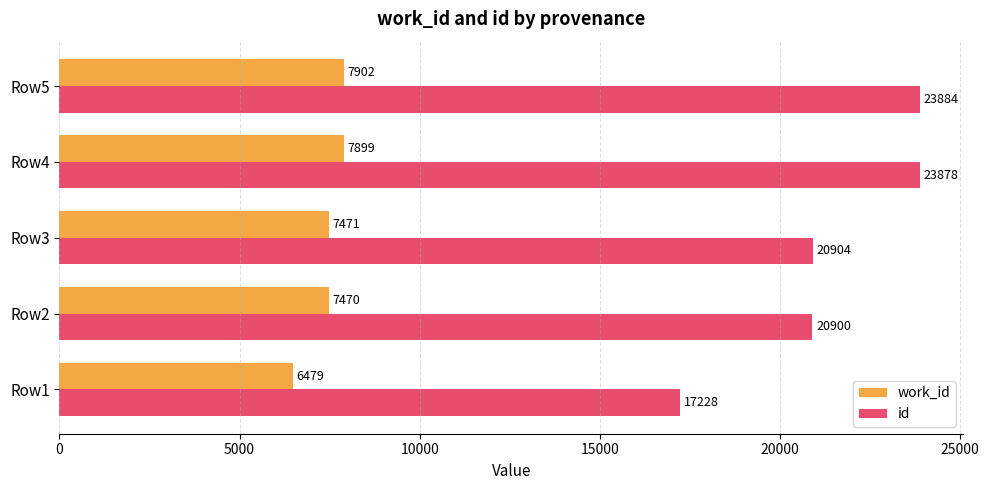

Rank the categories by id value from lowest to highest.

Row1, Row2, Row3, Row4, Row5